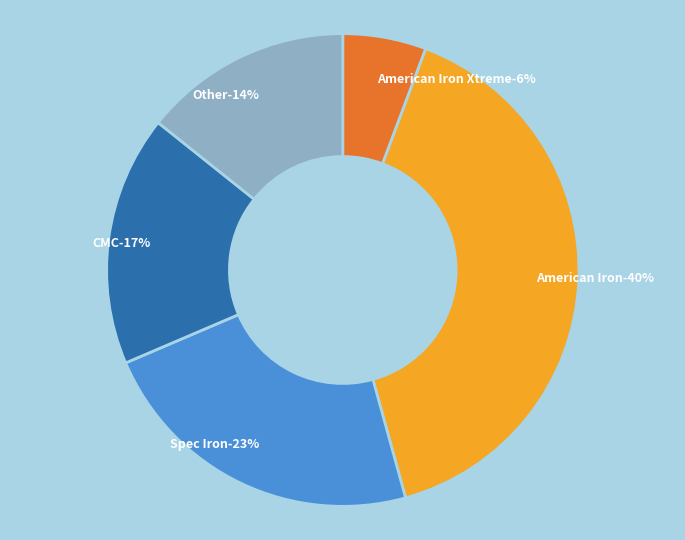

Is there any slice that represents more than half of the pie?

No